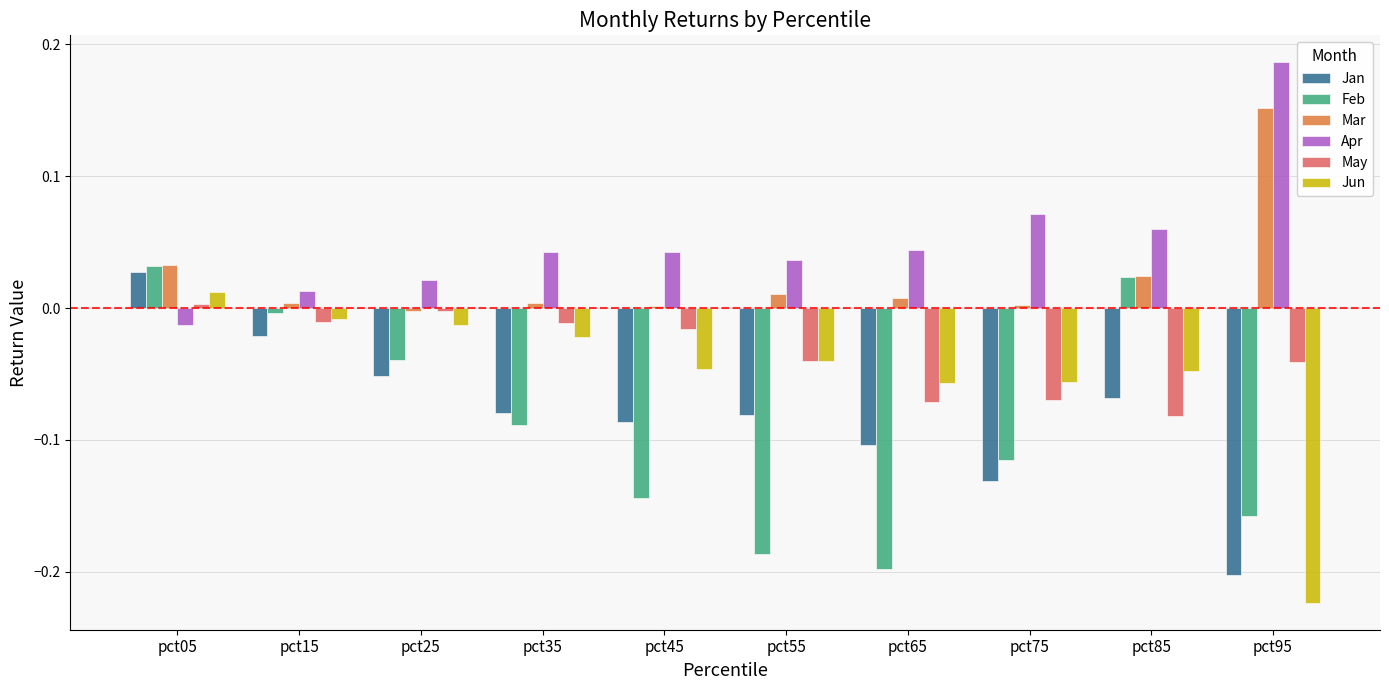

The value of Mar at pct15 is 0.0. True or false?

True